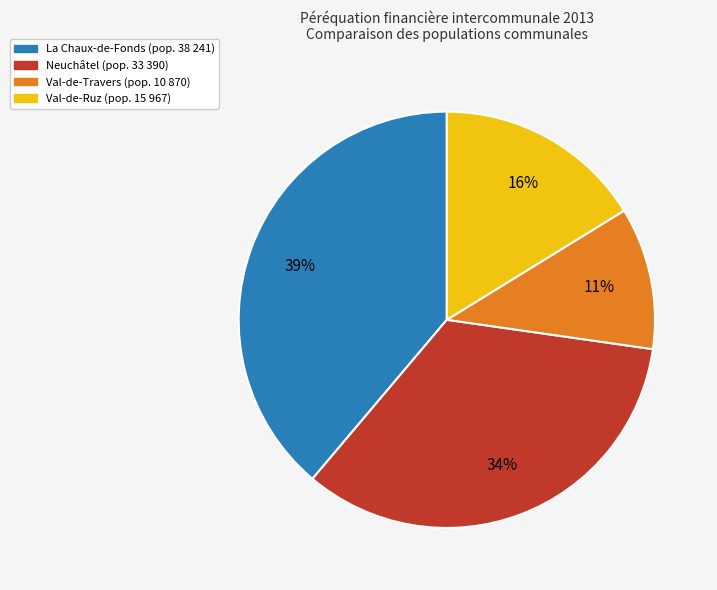

How many segments does this pie chart have?

4